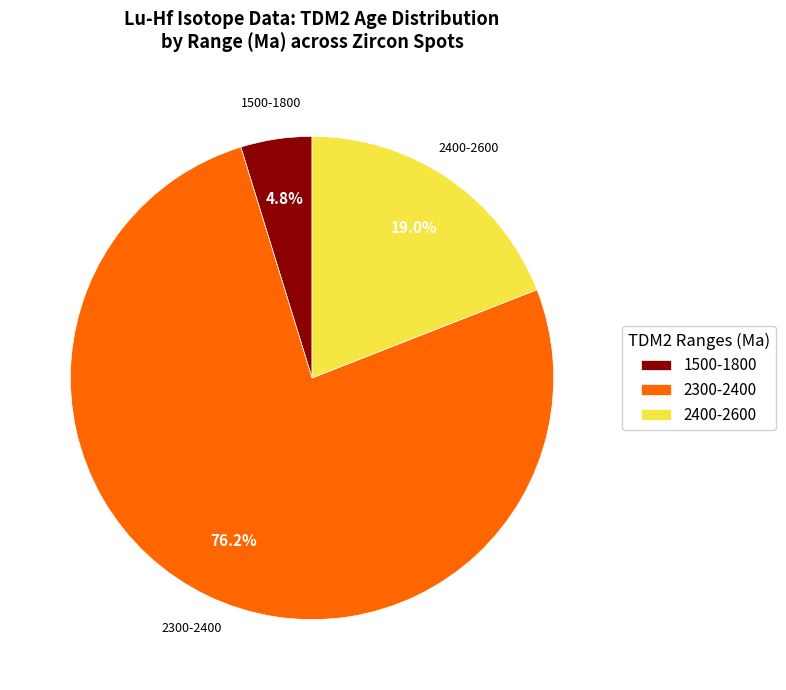

Rank the categories by value from highest to lowest.

2300-2400, 2400-2600, 1500-1800